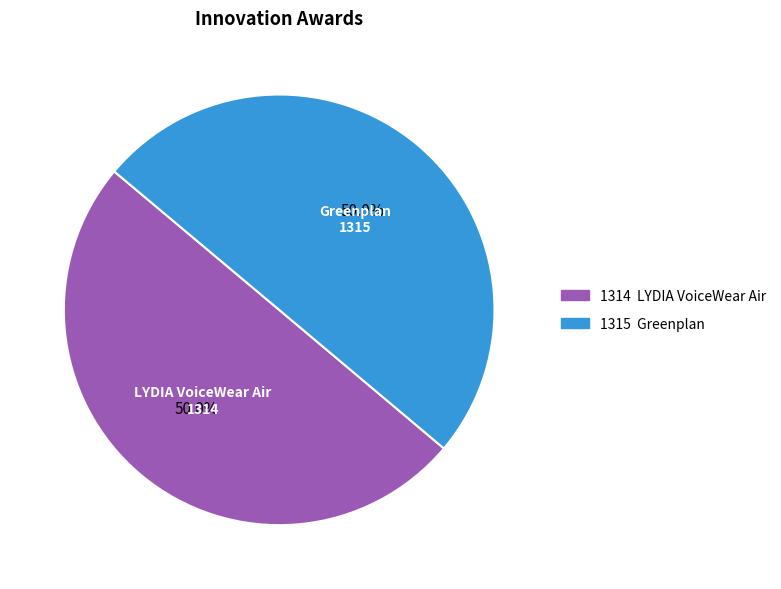

Approximately how many times larger is the value at Greenplan compared to LYDIA VoiceWear Air?

1.0